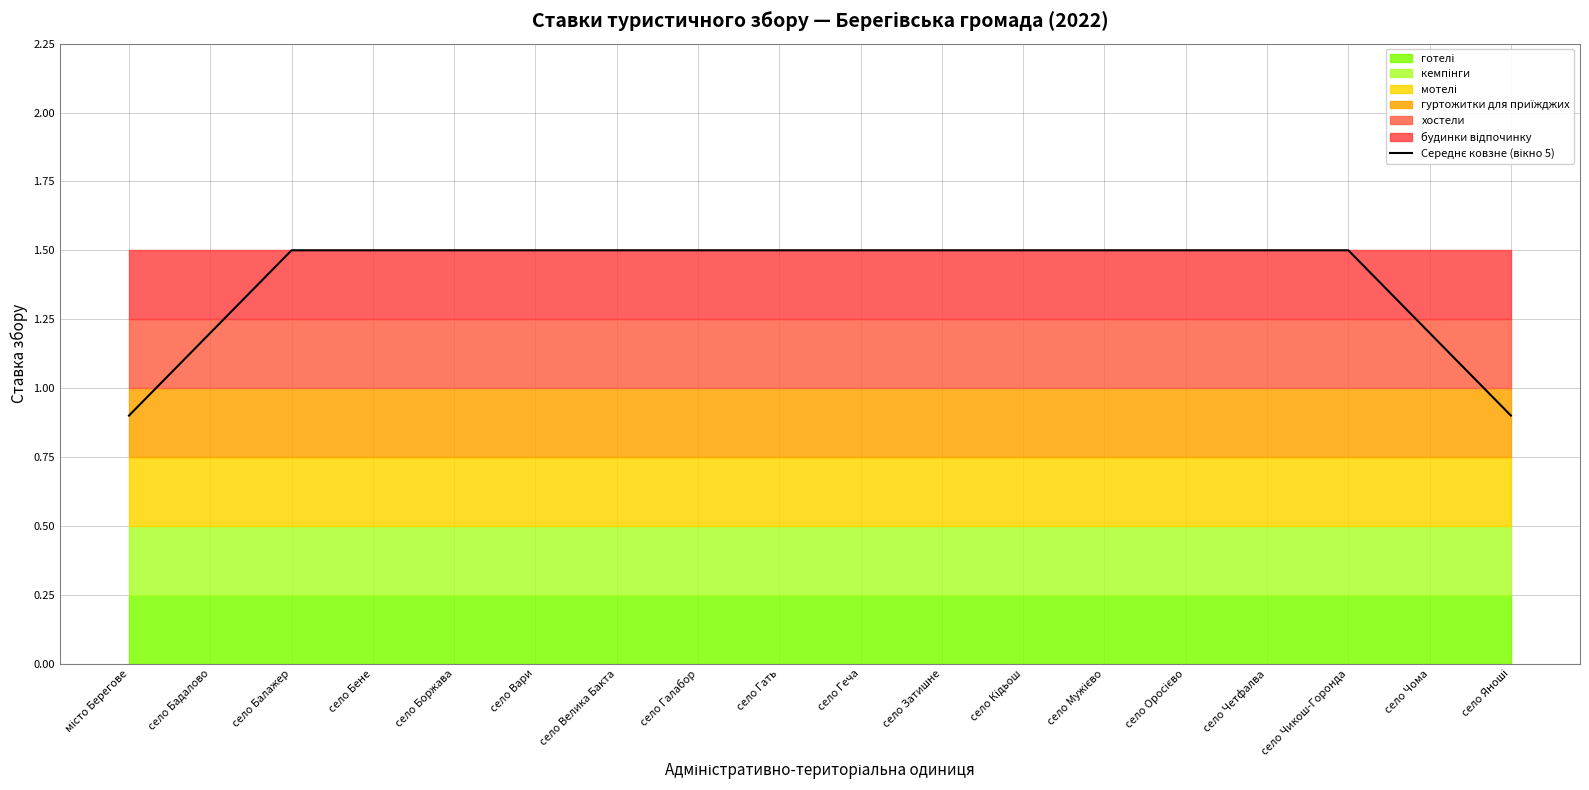

What is the label of the 5th point from the left?

село Боржава